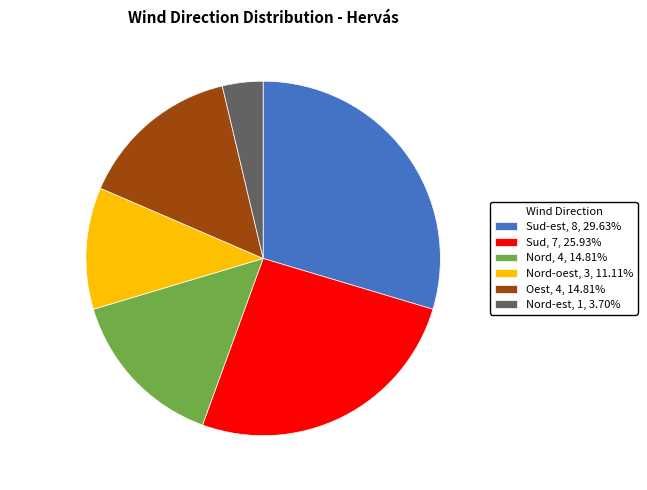

Do Sud and Oest together represent more than half of the pie?

No